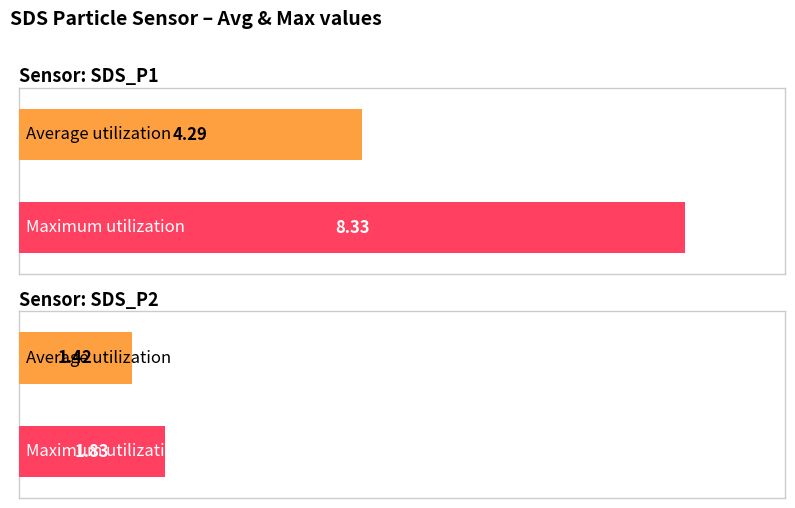

What is the value of the Average utilization bar at the 2nd from the left?

1.4